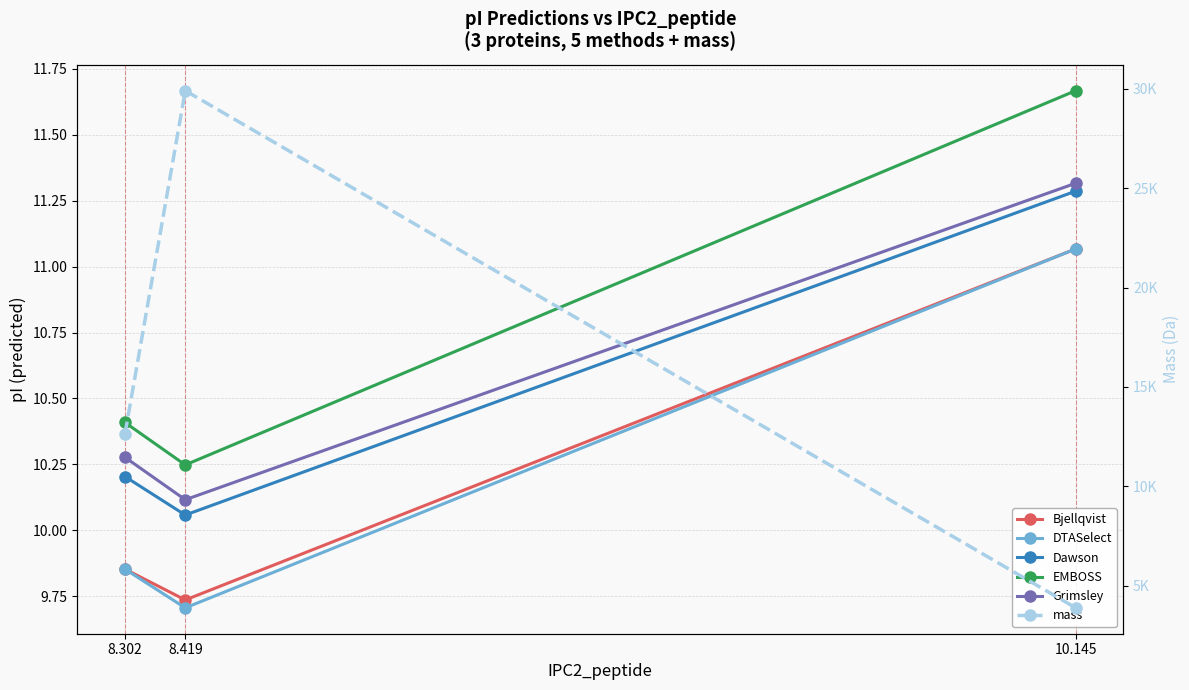

Reading left to right, transcribe all the data shown in this chart.

Bjellqvist: 8.302=9.9	8.419=9.7	10.145=11.1
DTASelect: 8.302=9.9	8.419=9.7	10.145=11.1
Dawson: 8.302=10.2	8.419=10.1	10.145=11.3
EMBOSS: 8.302=10.4	8.419=10.2	10.145=11.7
Grimsley: 8.302=10.3	8.419=10.1	10.145=11.3
mass: 8.302=12612.7	8.419=29913.6	10.145=3874.6